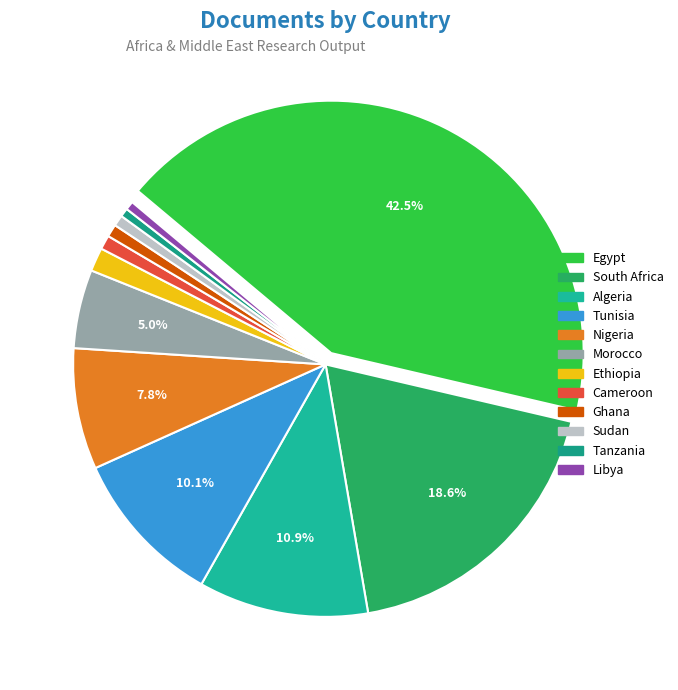

How many slices are in this pie chart?

12